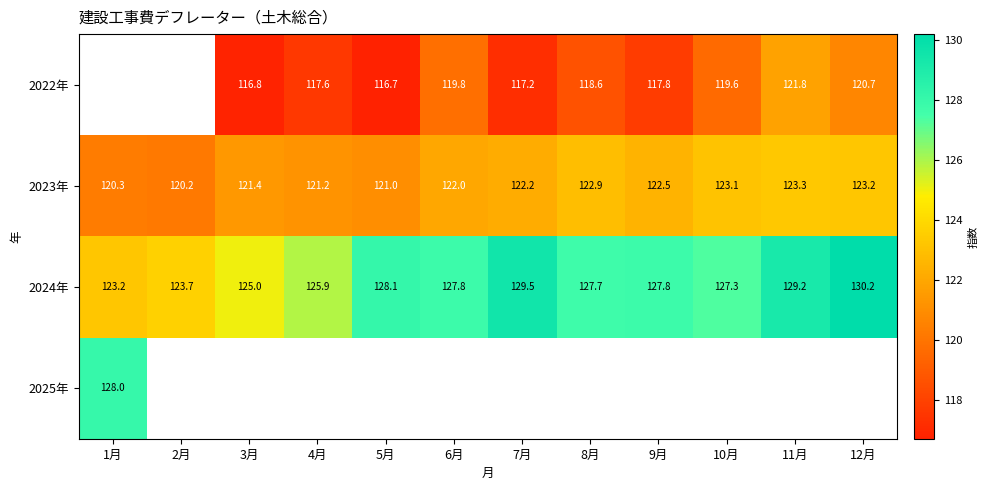

Between 7月 and 10月, which is larger?

10月